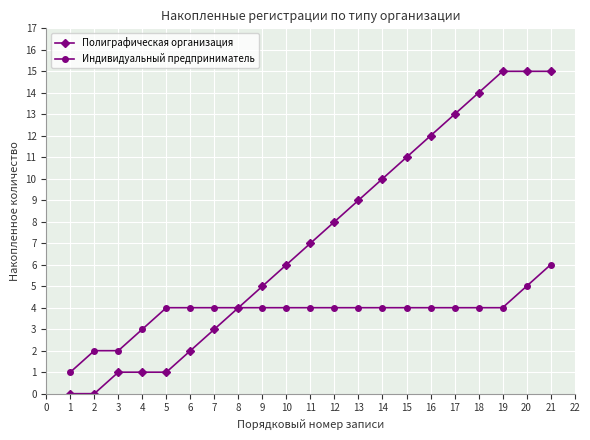

What value does the Индивидуальный предприниматель series have at 2?

2